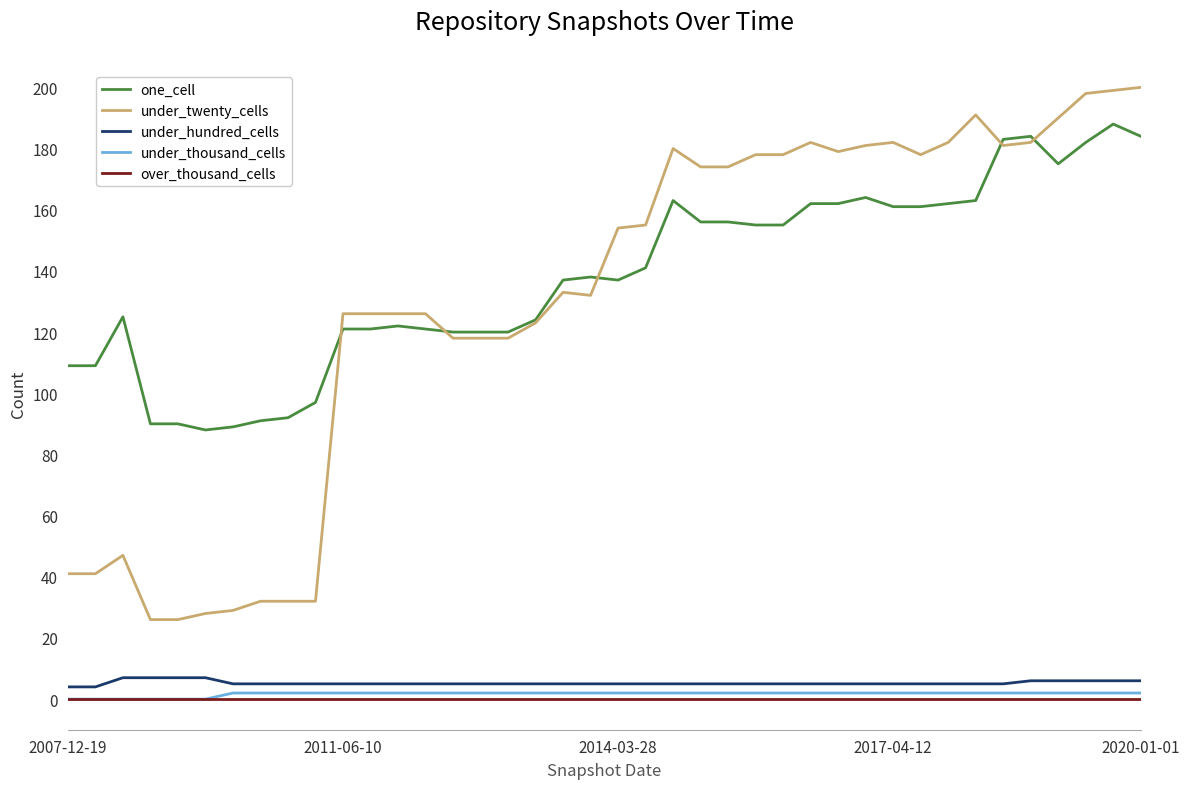

What is the highest value of the under_twenty_cells series?

200